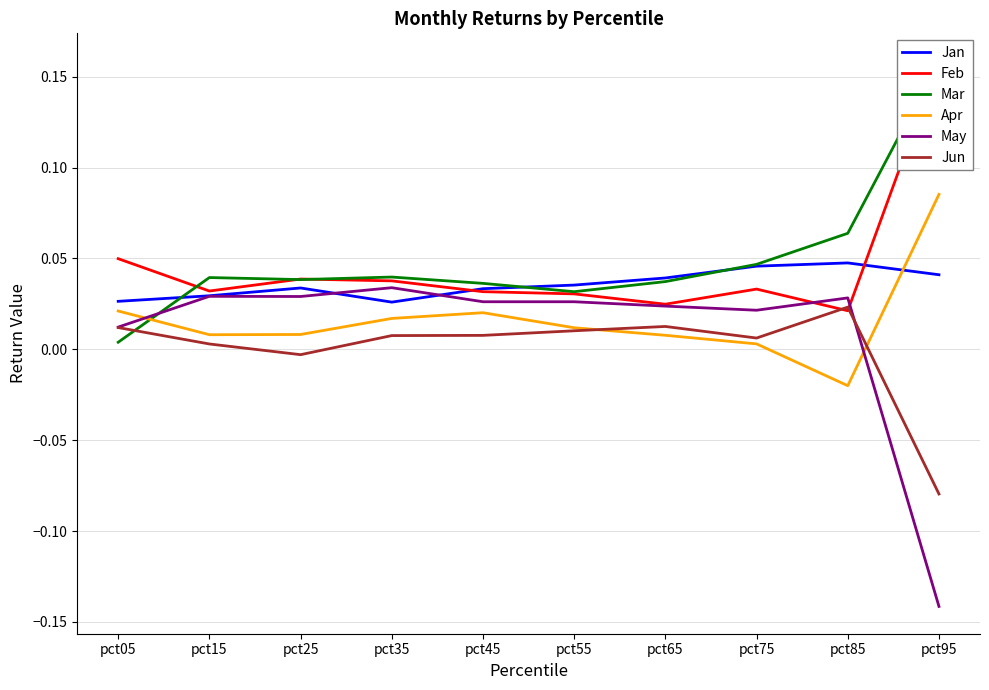

What is the greatest value displayed?

0.2